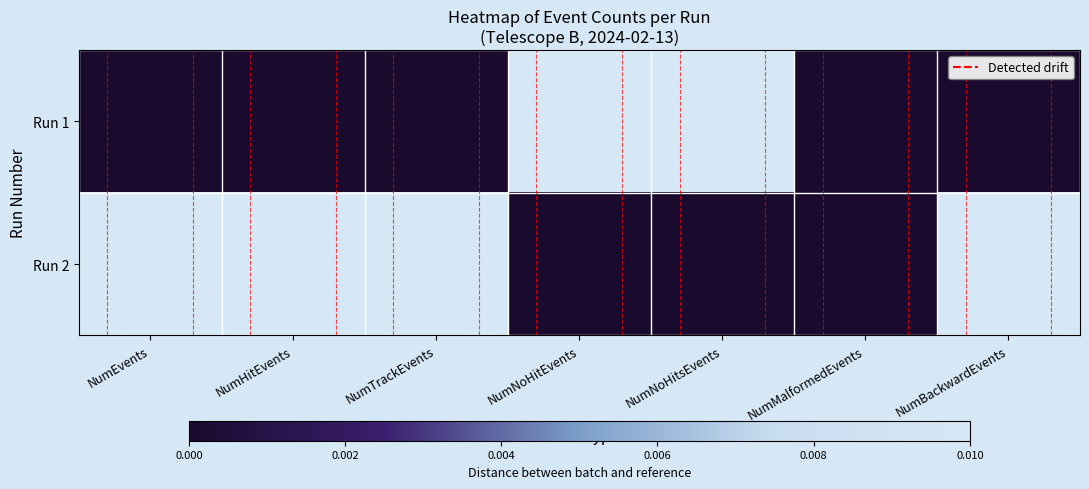

How many series are shown in this chart?

2